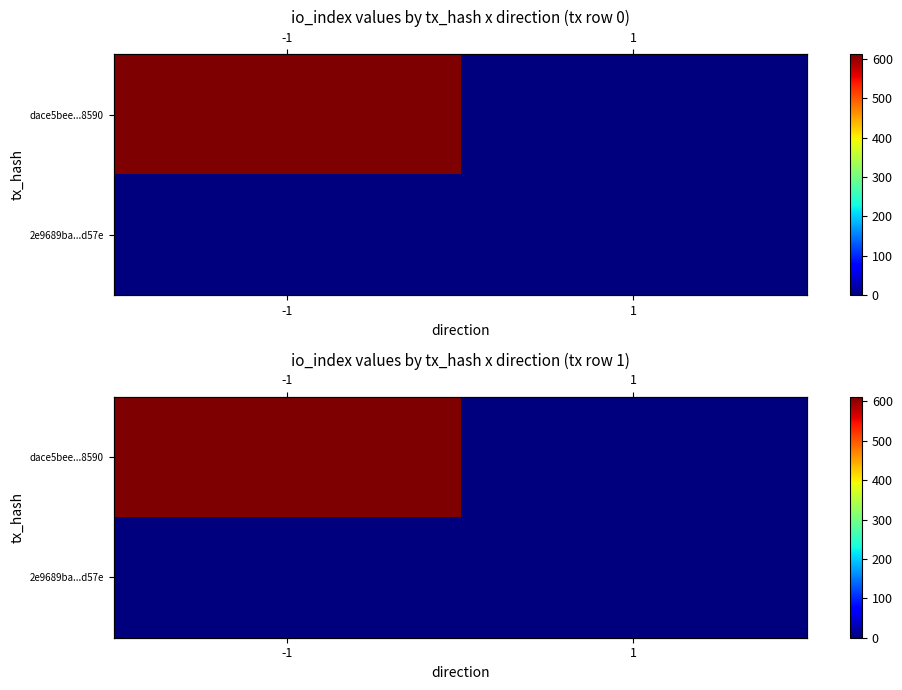

Rank the series at 1 from highest to lowest value.

2e9689ba...d57e, dace5bee...8590